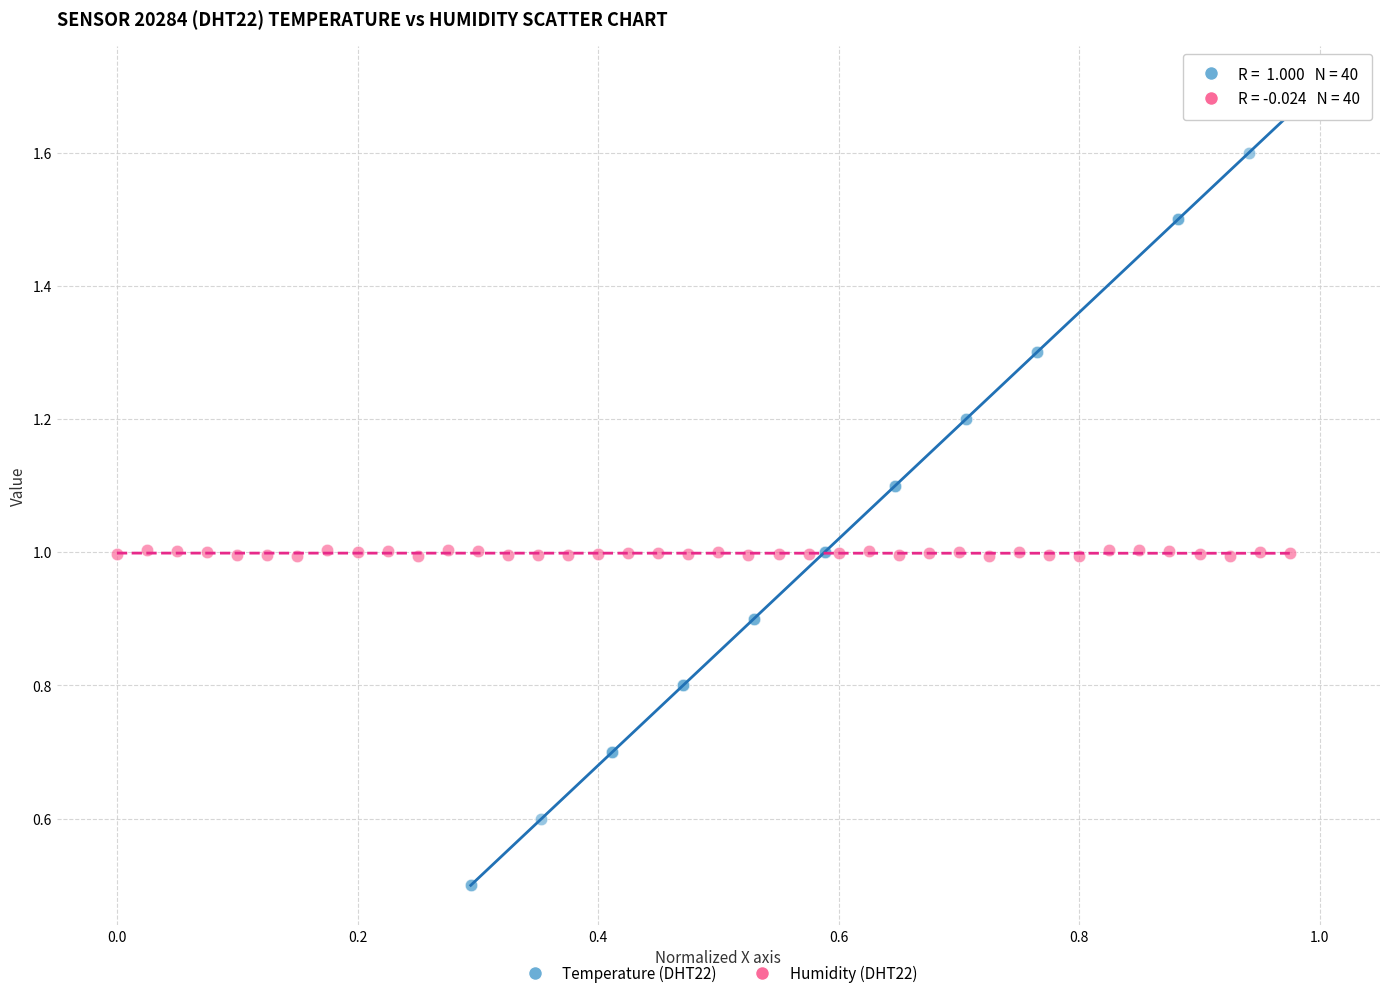

Which series has the largest Y range (max minus min)?

Temperature (DHT22)